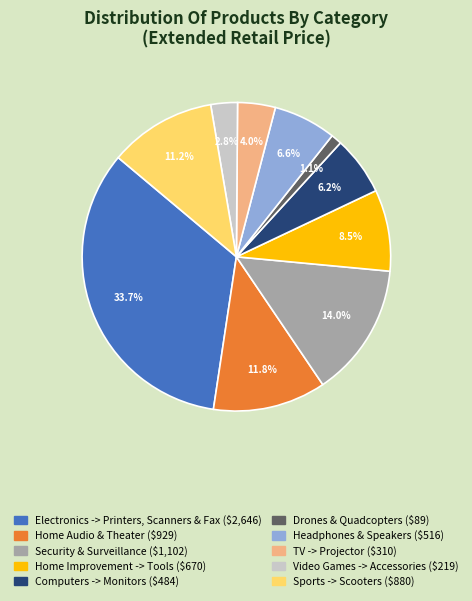

Does any single category account for the majority?

No